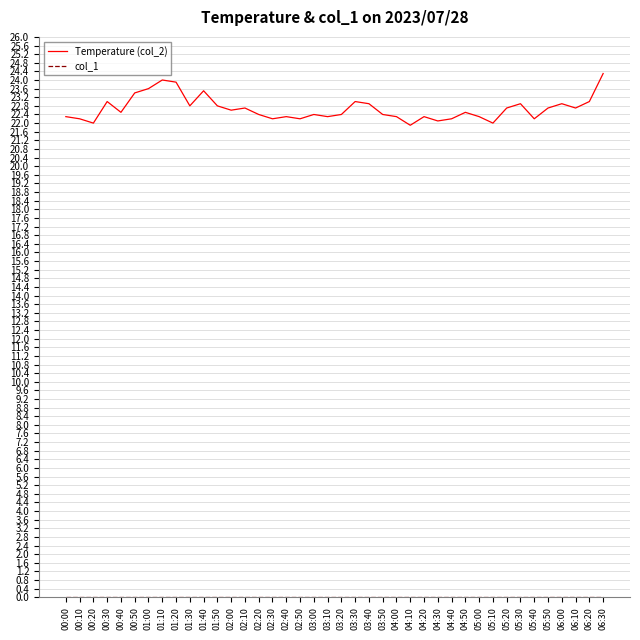

What position from the right is 04:30?

13